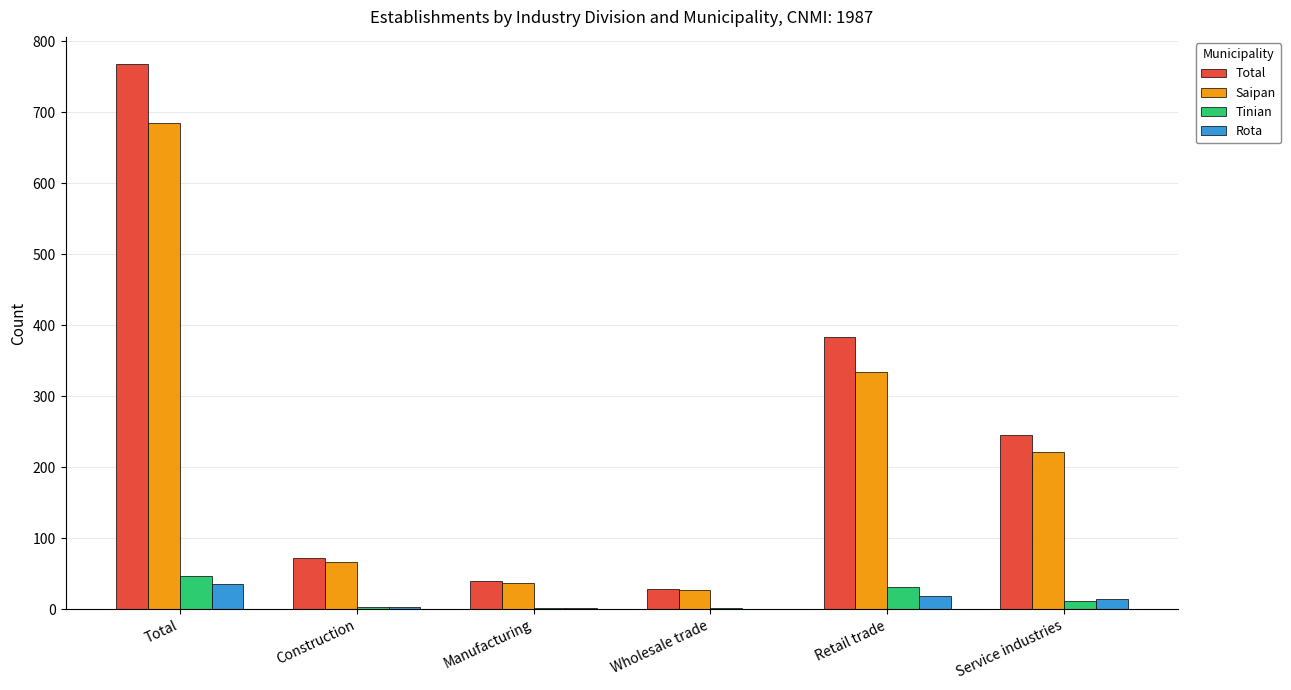

What is the greatest value displayed?

768